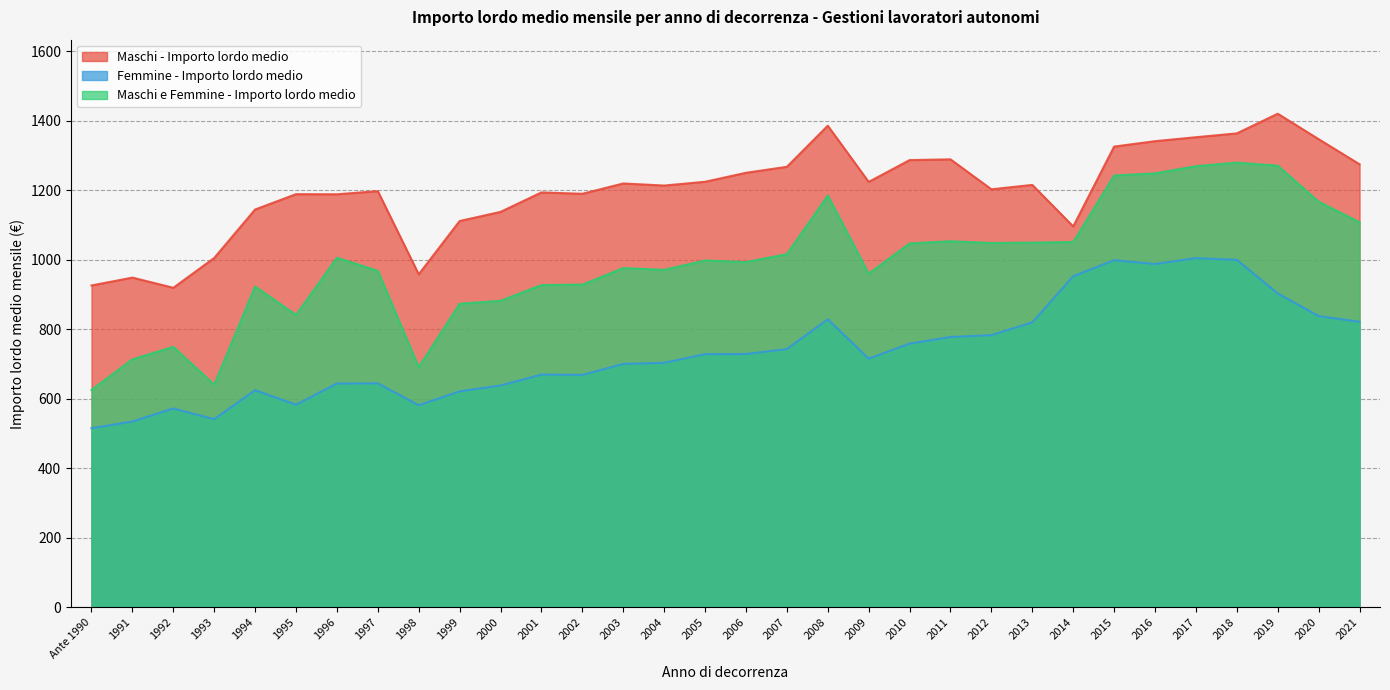

At which category does Maschi e Femmine - Importo lordo medio reach its first local peak?

1992